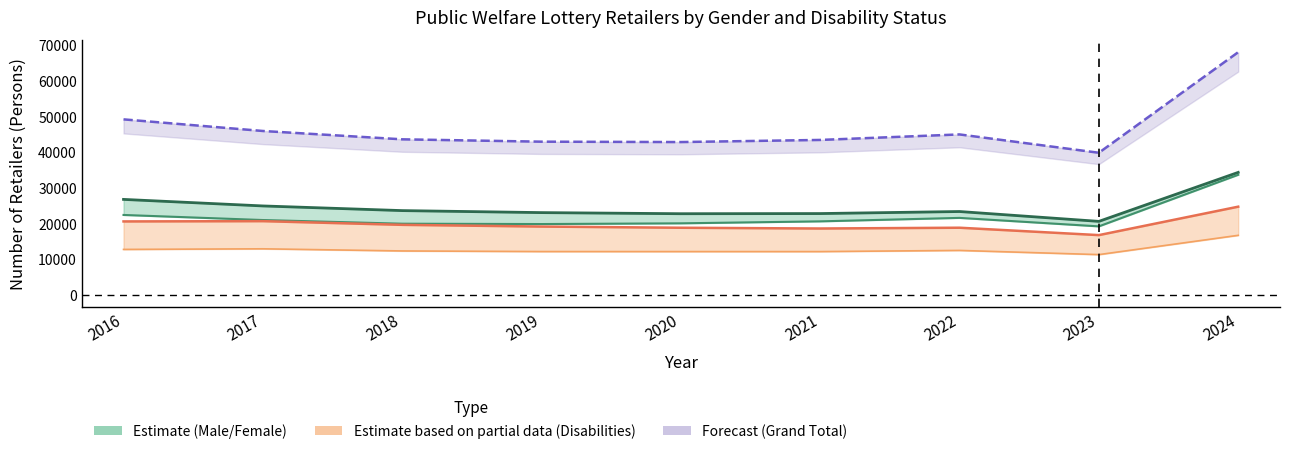

True or false: Grand Total and Female cross at least once.

False